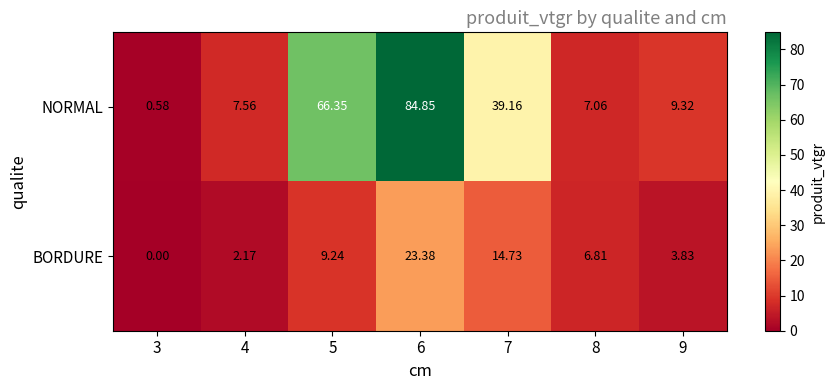

Is the value of BORDURE at 3 greater than the value of NORMAL at 7?

No